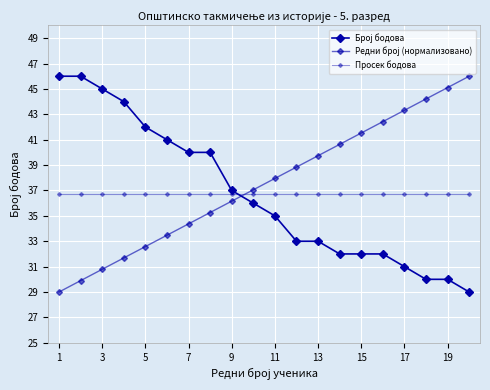

Is this an area chart (filled region under the line)?

No